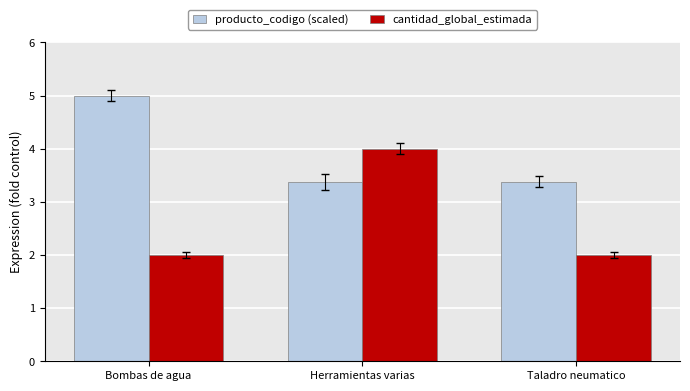

How many cantidad_global_estimada values are between 2 and 4?

3